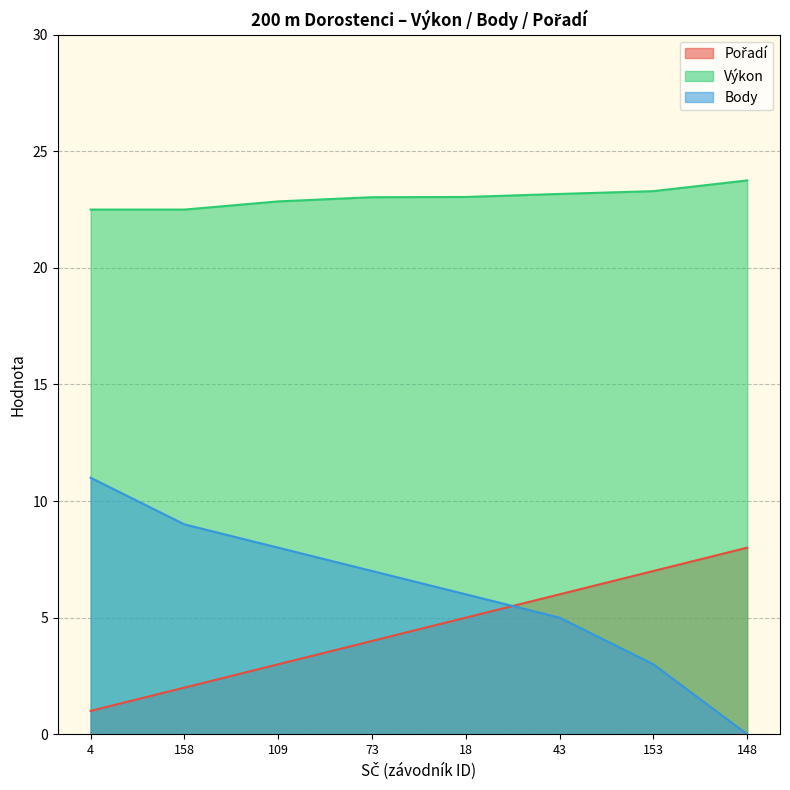

What is the maximum value shown in the chart?

23.8